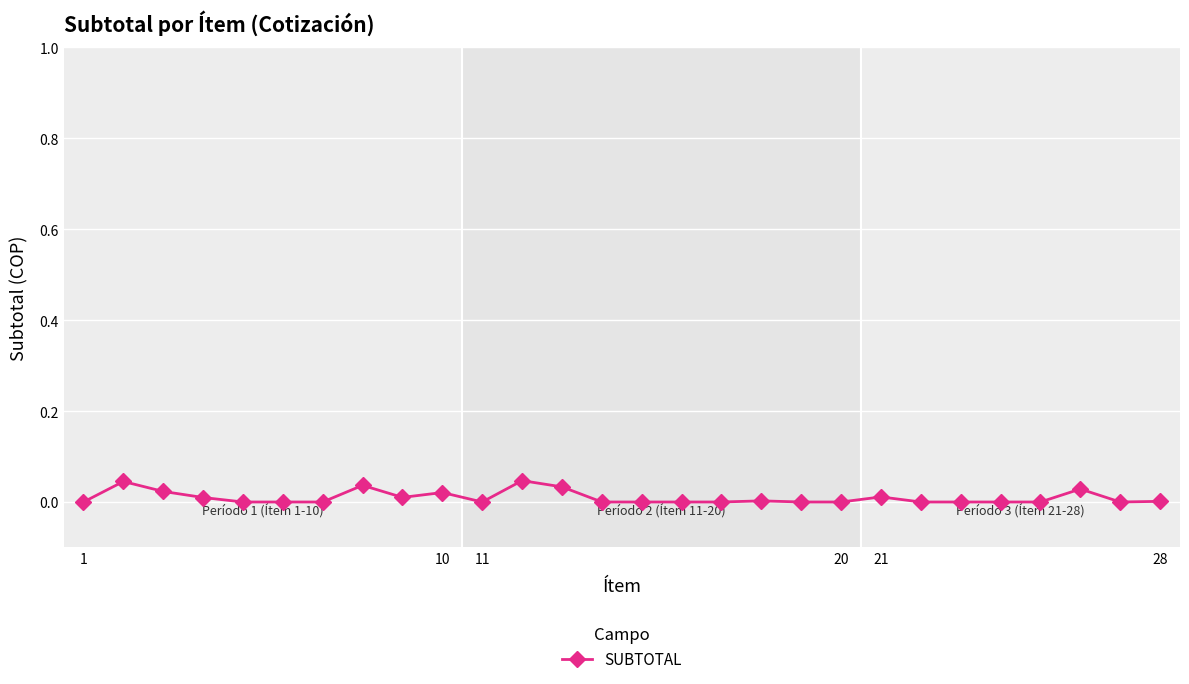

What is the sum of all values?

0.3